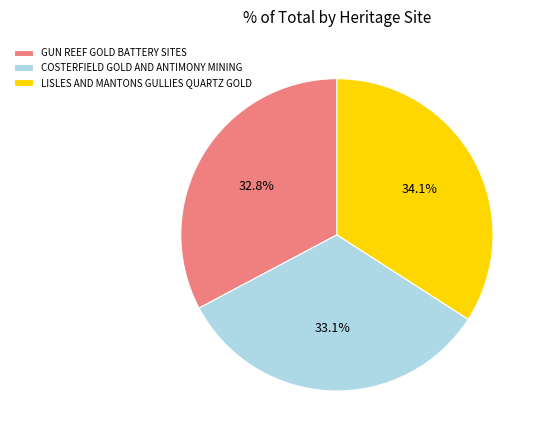

To the nearest percent, what is the average slice percentage?

33%